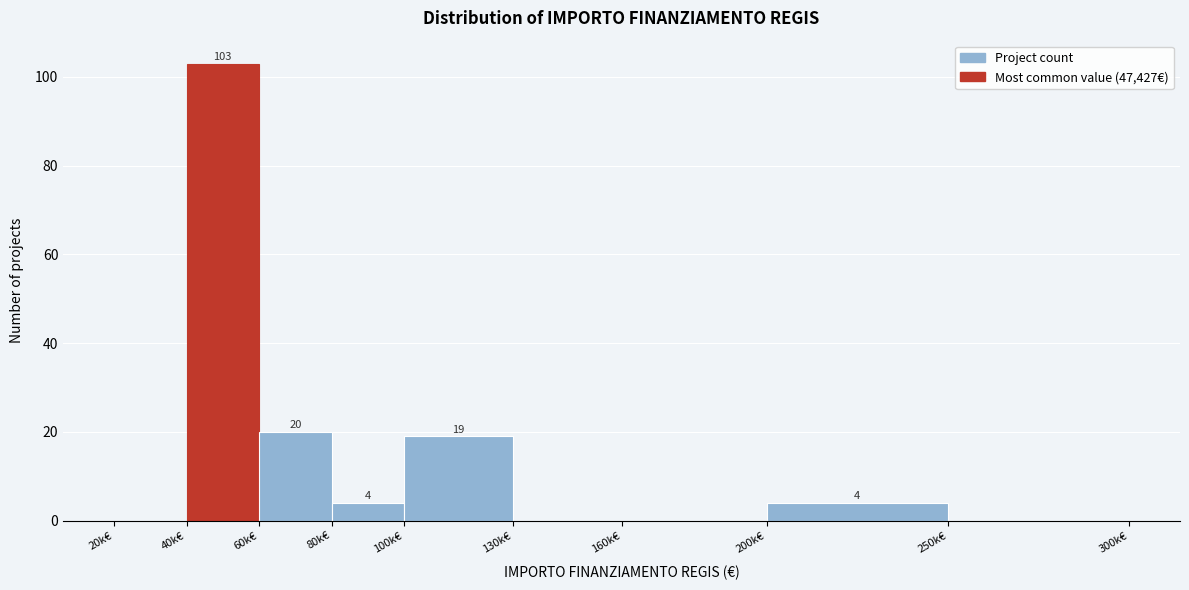

Reading left to right, extract all data points from this chart.

20k€=0	40k€=103	60k€=20	80k€=4	100k€=19	130k€=0	160k€=0	200k€=4	250k€=0